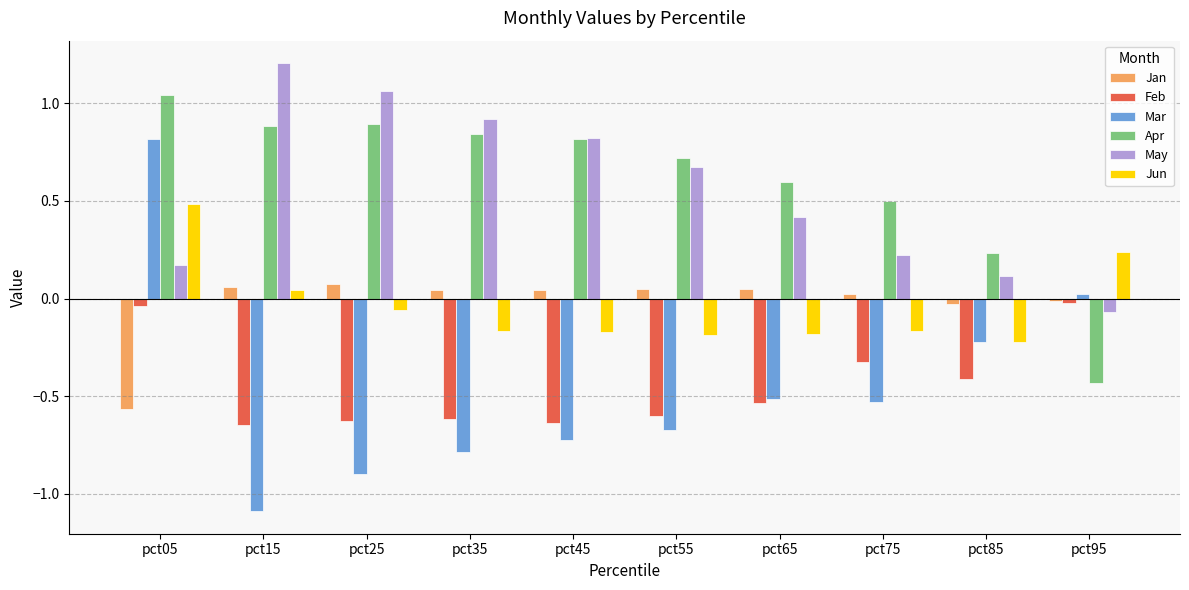

At which category is the sum across all series the highest?

pct05